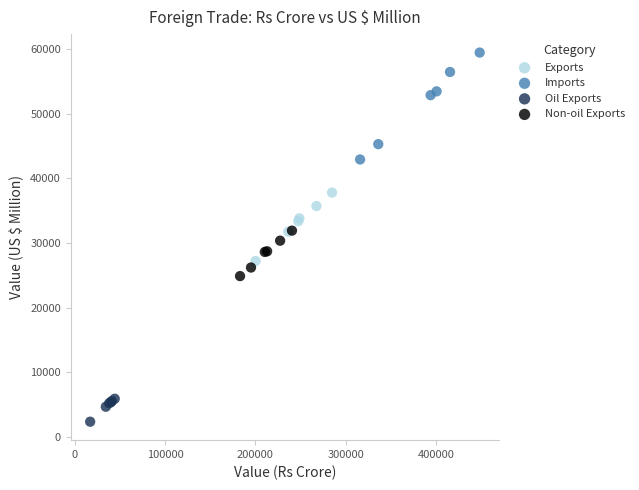

What are all the series names shown in the legend?

Exports, Imports, Oil Exports, Non-oil Exports